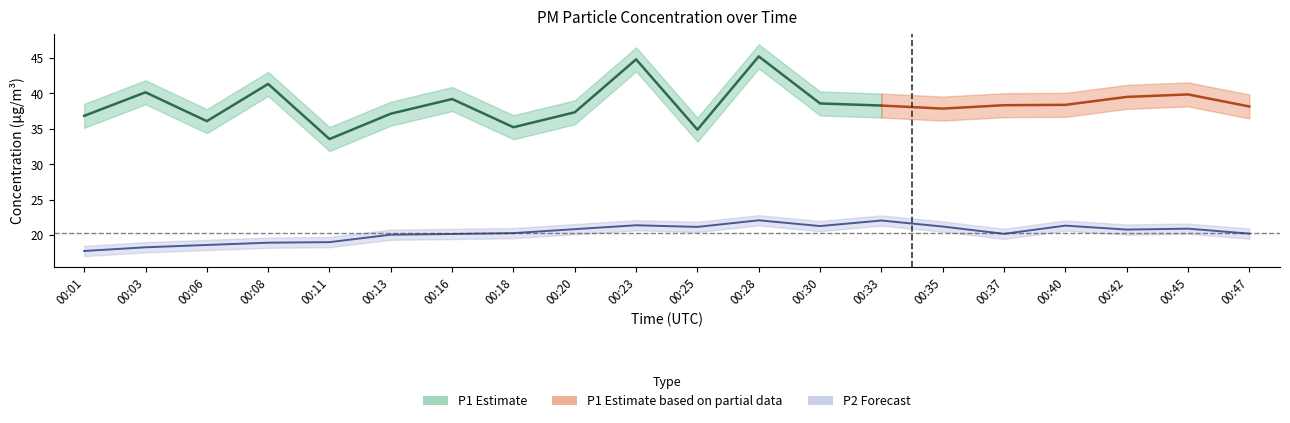

True or false: there are more than 0 points higher than both neighbors.

True